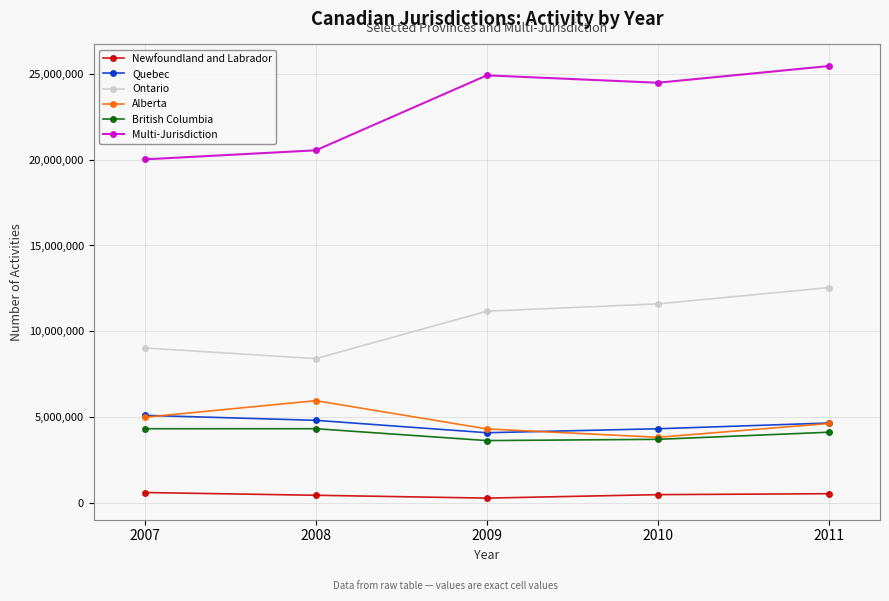

At how many categories does at least one series exceed 18479181?

5